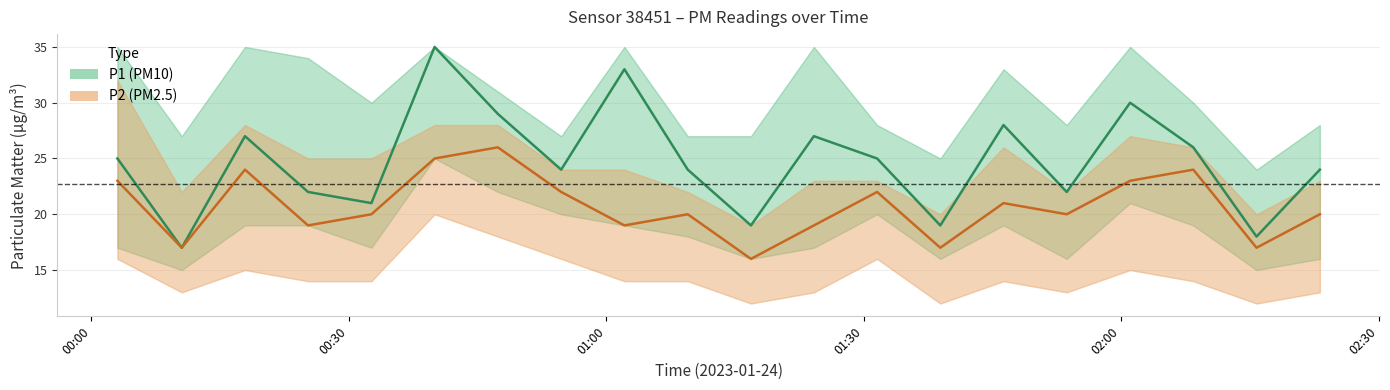

Where is the first local minimum for P1?

00:10